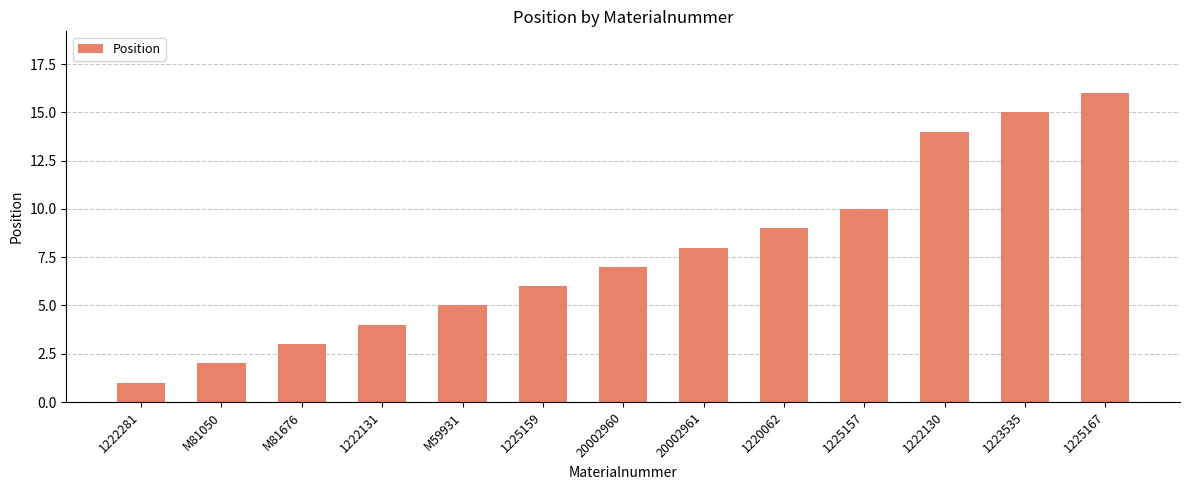

Does the chart contain stacked bars?

No